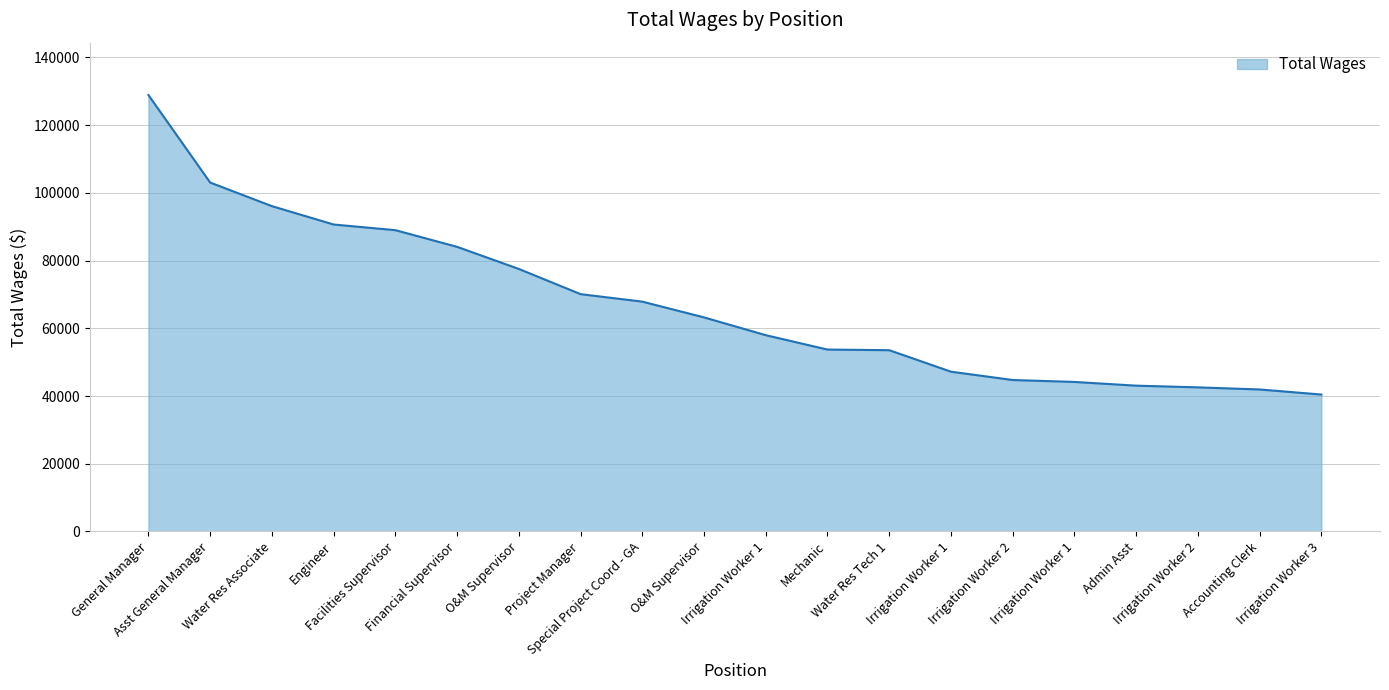

True or false: there are more than 0 points higher than both neighbors.

False